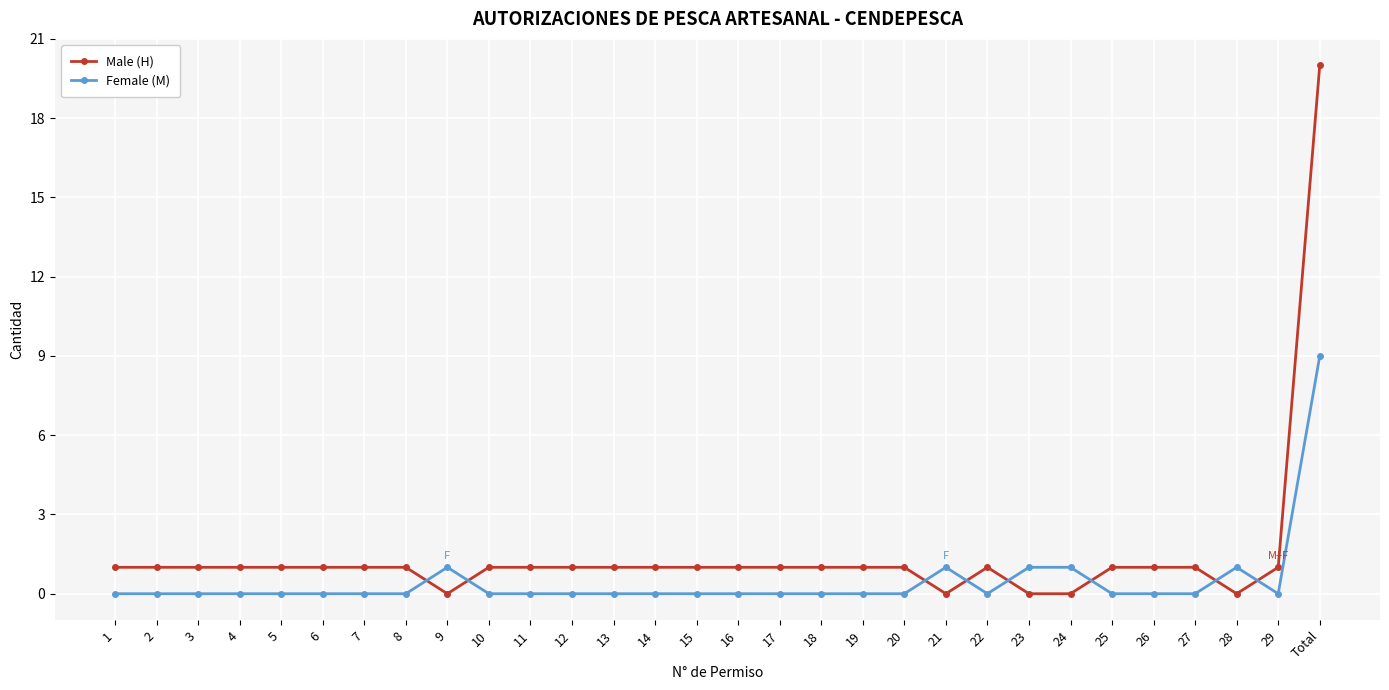

How many series are shown in this chart?

2